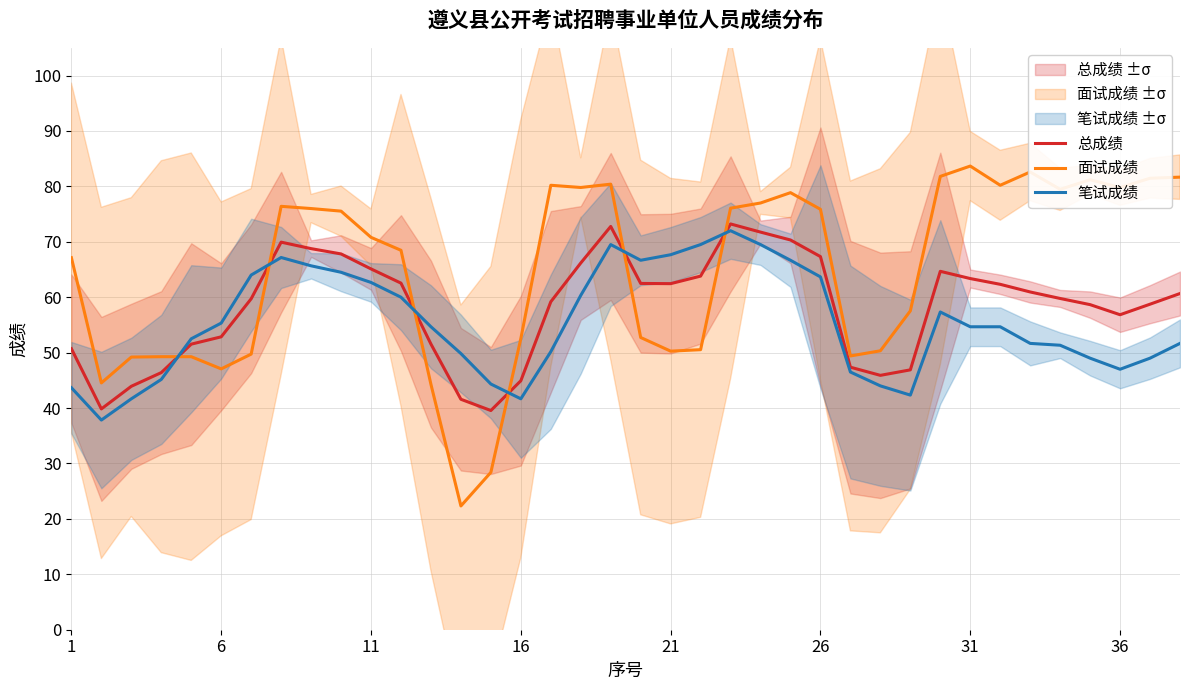

How many lines are shown in the chart?

3